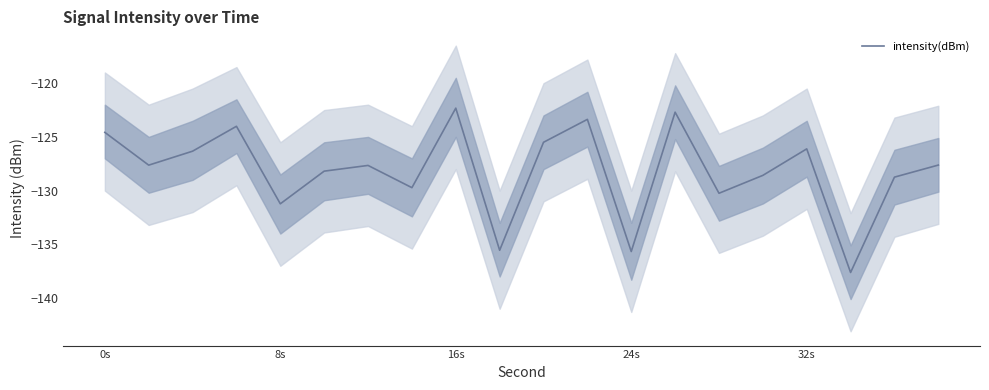

The intensity(dBm) series shows -122.3 at 16s. True or false?

True